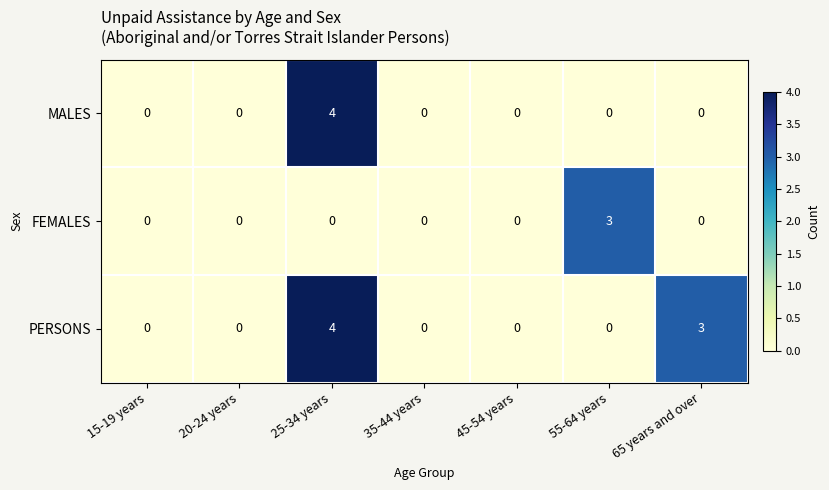

Reading left to right, what are all the values shown in this chart?

MALES: 0	0	4	0	0	0	0
FEMALES: 0	0	0	0	0	3	0
PERSONS: 0	0	4	0	0	0	3